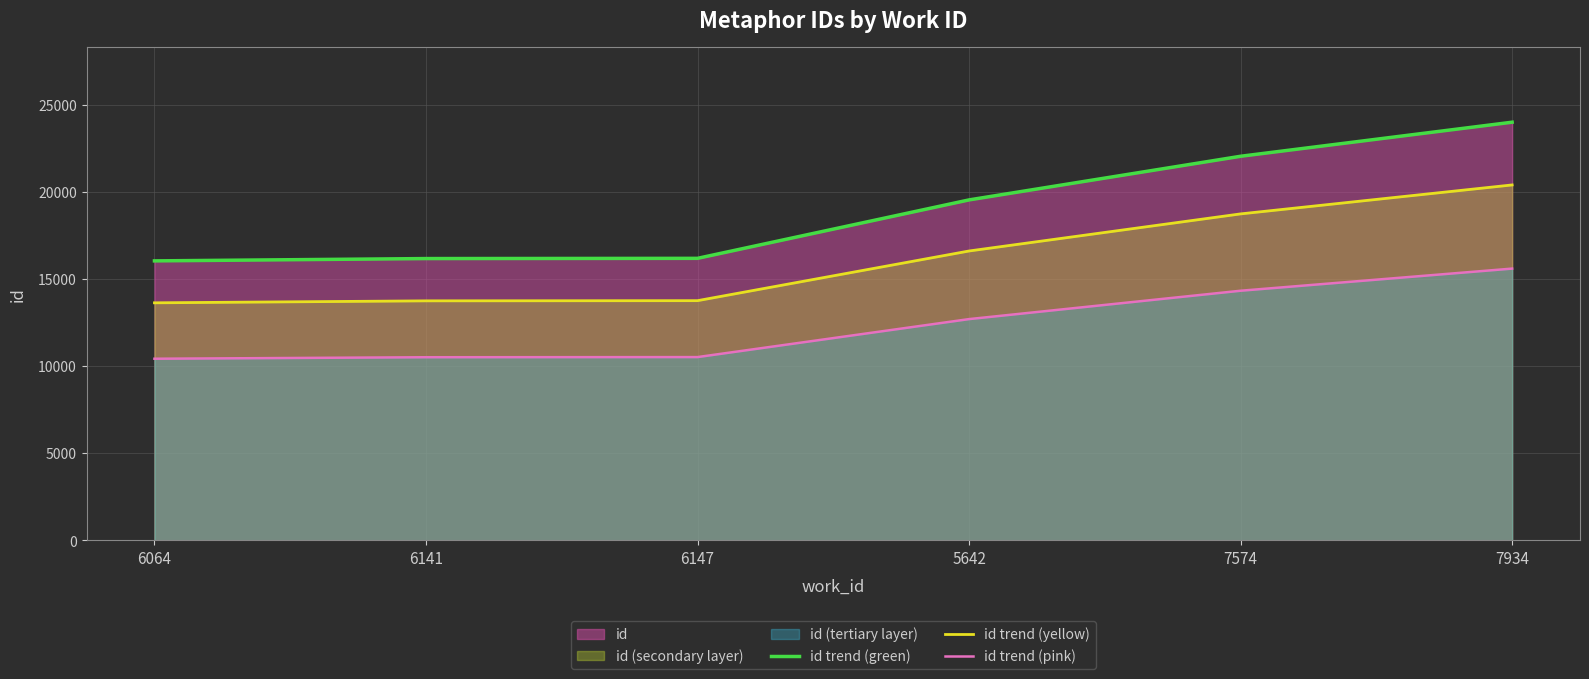

What is the total value across all series at 7574?

55180.0